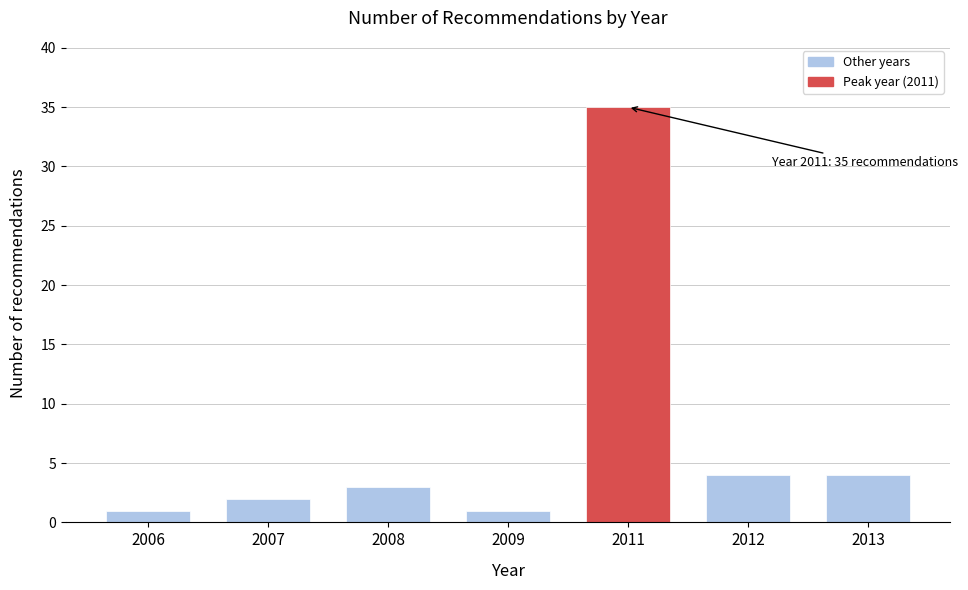

Reading left to right, list all the values displayed in this chart.

2006=1	2007=2	2008=3	2009=1	2011=35	2012=4	2013=4